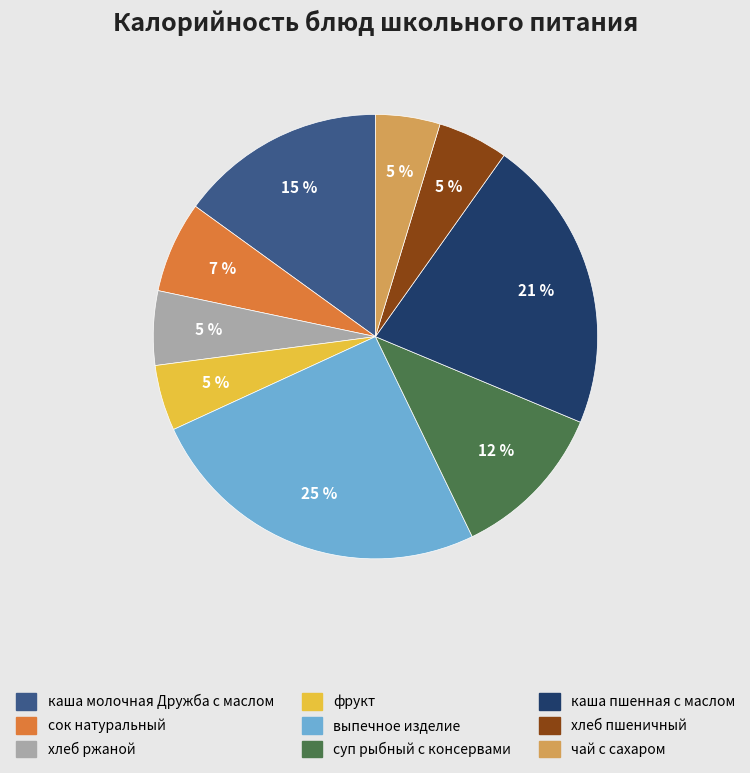

To the nearest percent, what is the average slice percentage?

11%